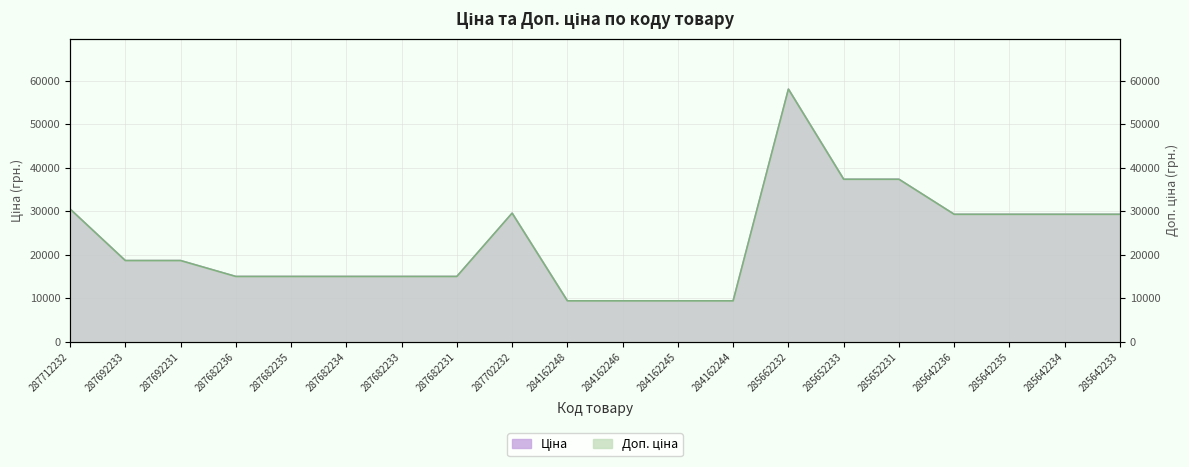

At which label does Доп. ціна reach its peak?

285662232